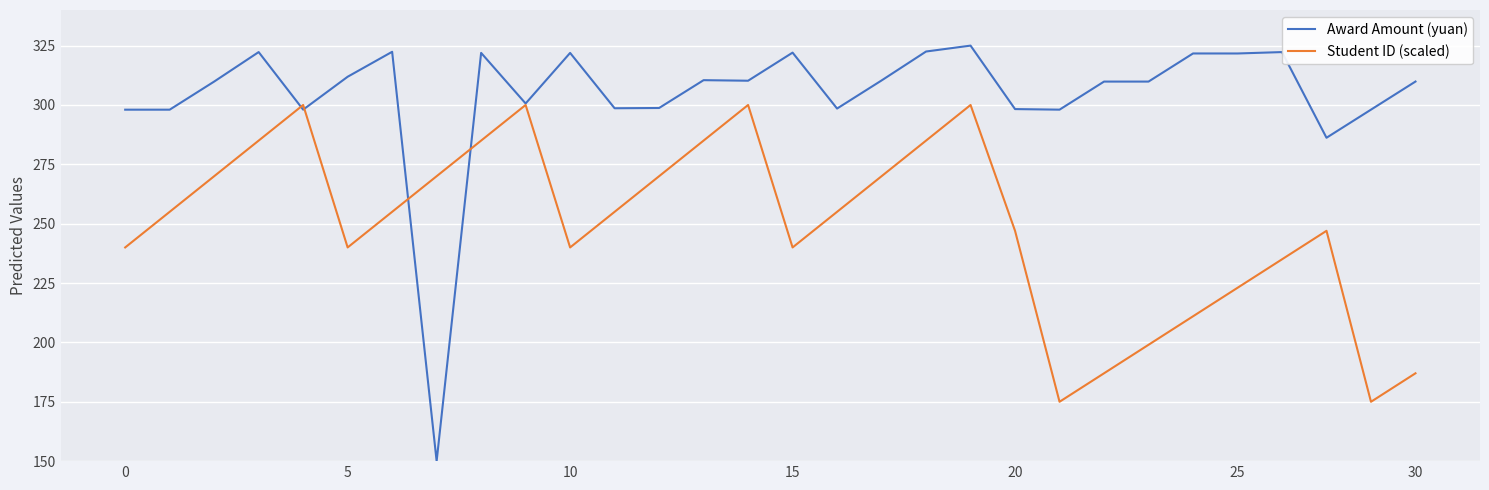

True or false: Student ID (scaled) and Award Amount (yuan) cross at least once.

True